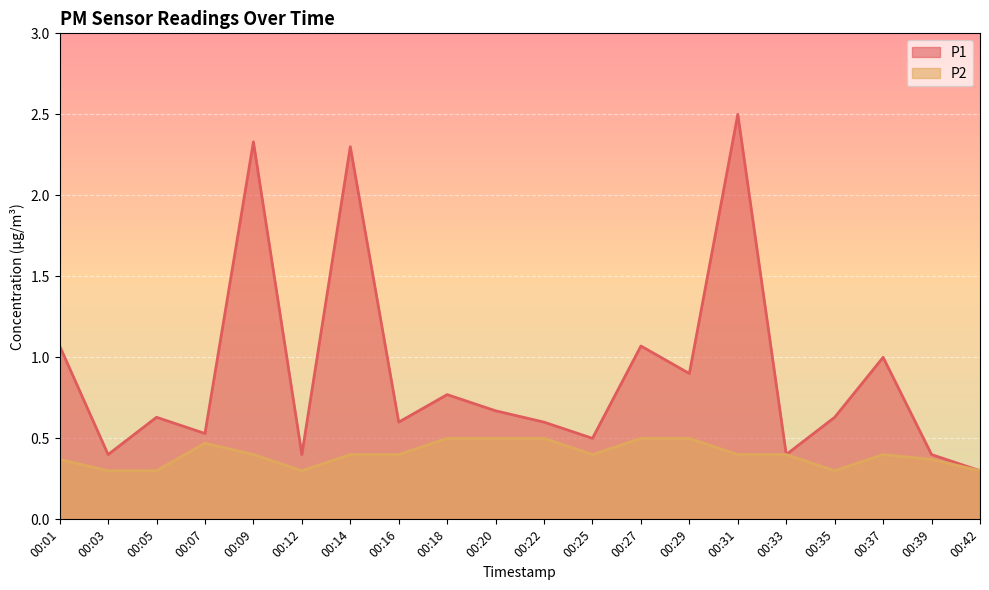

The value of P2 at 00:29 is 0.5. True or false?

True